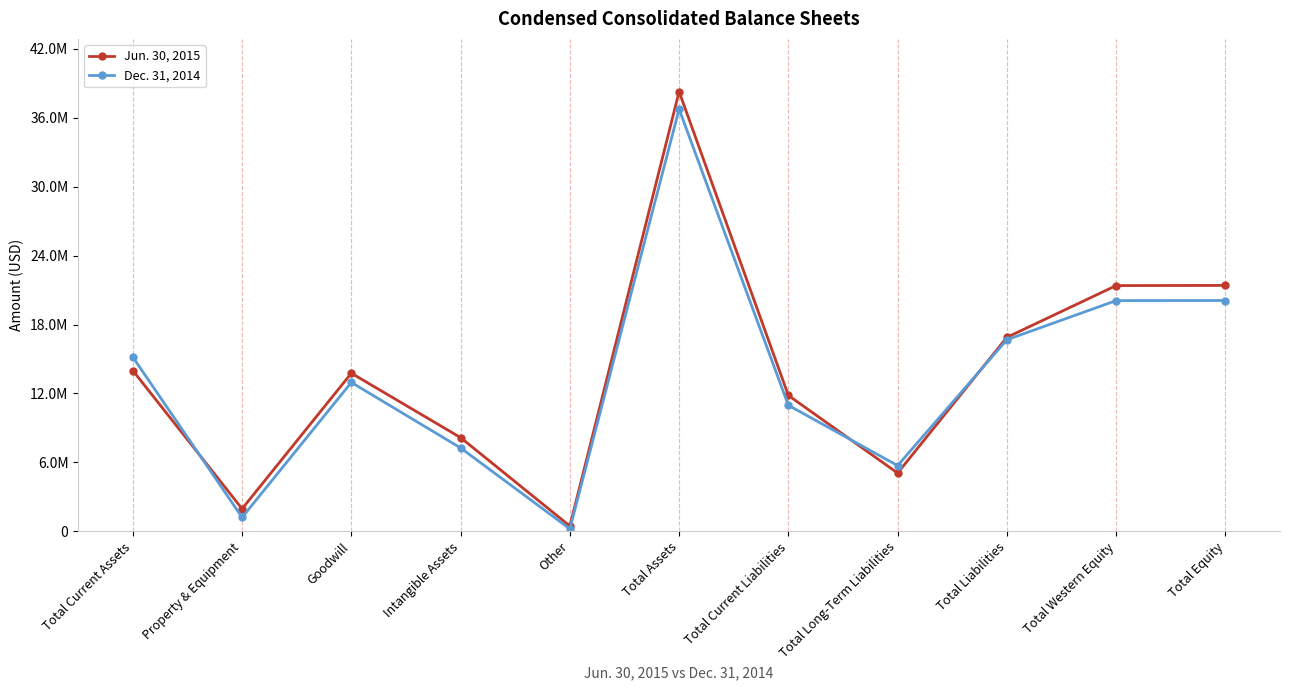

Reading left to right, list all the values displayed in this chart.

Jun. 30, 2015: Total Current Assets=13988169	Property & Equipment=1946674	Goodwill=13757368	Intangible Assets=8146443	Other=447156	Total Assets=38285810	Total Current Liabilities=11821336	Total Long-Term Liabilities=5059888	Total Liabilities=16881224	Total Western Equity=21390226	Total Equity=21404586
Dec. 31, 2014: Total Current Assets=15160485	Property & Equipment=1197710	Goodwill=12956868	Intangible Assets=7248793	Other=198408	Total Assets=36762264	Total Current Liabilities=10961843	Total Long-Term Liabilities=5709995	Total Liabilities=16671838	Total Western Equity=20082053	Total Equity=20090426